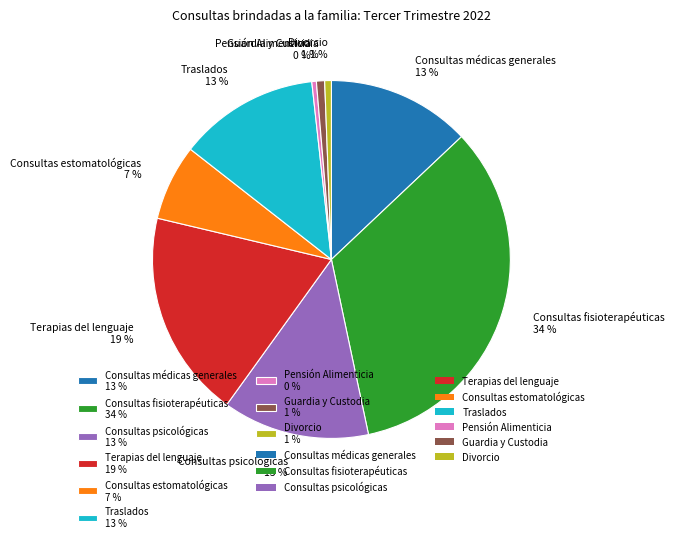

To the nearest percent, what is the combined percentage of Consultas estomatológicas and Terapias del lenguaje?

26%